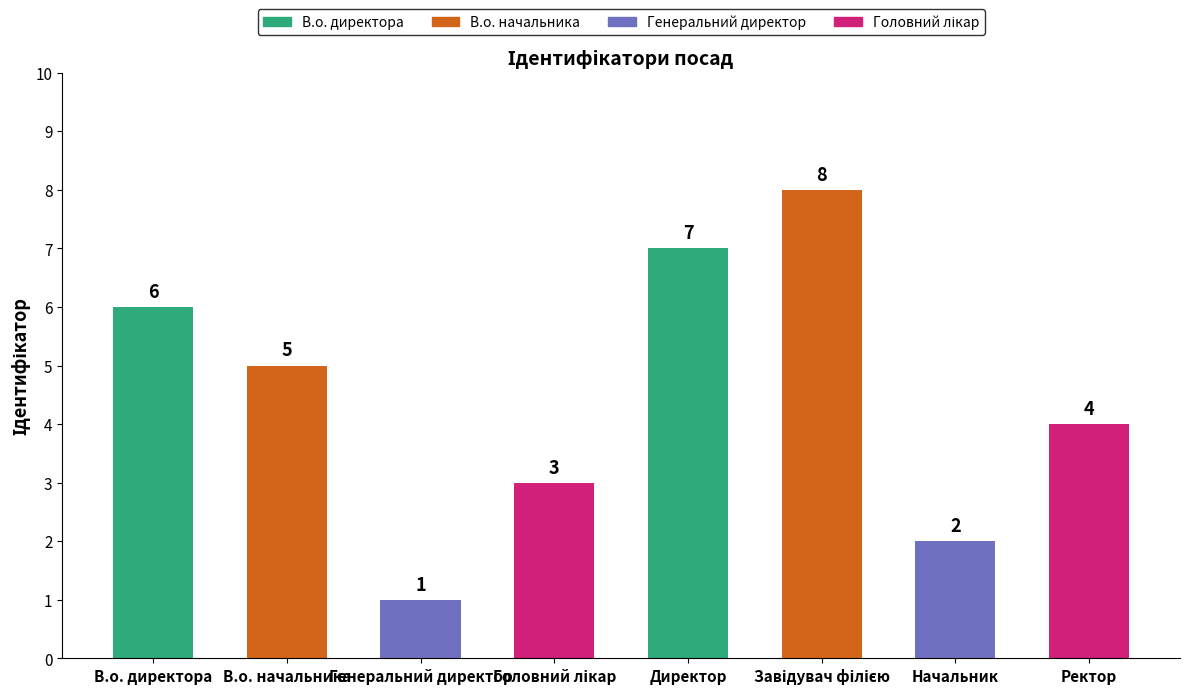

What is the maximum value shown in the chart?

8